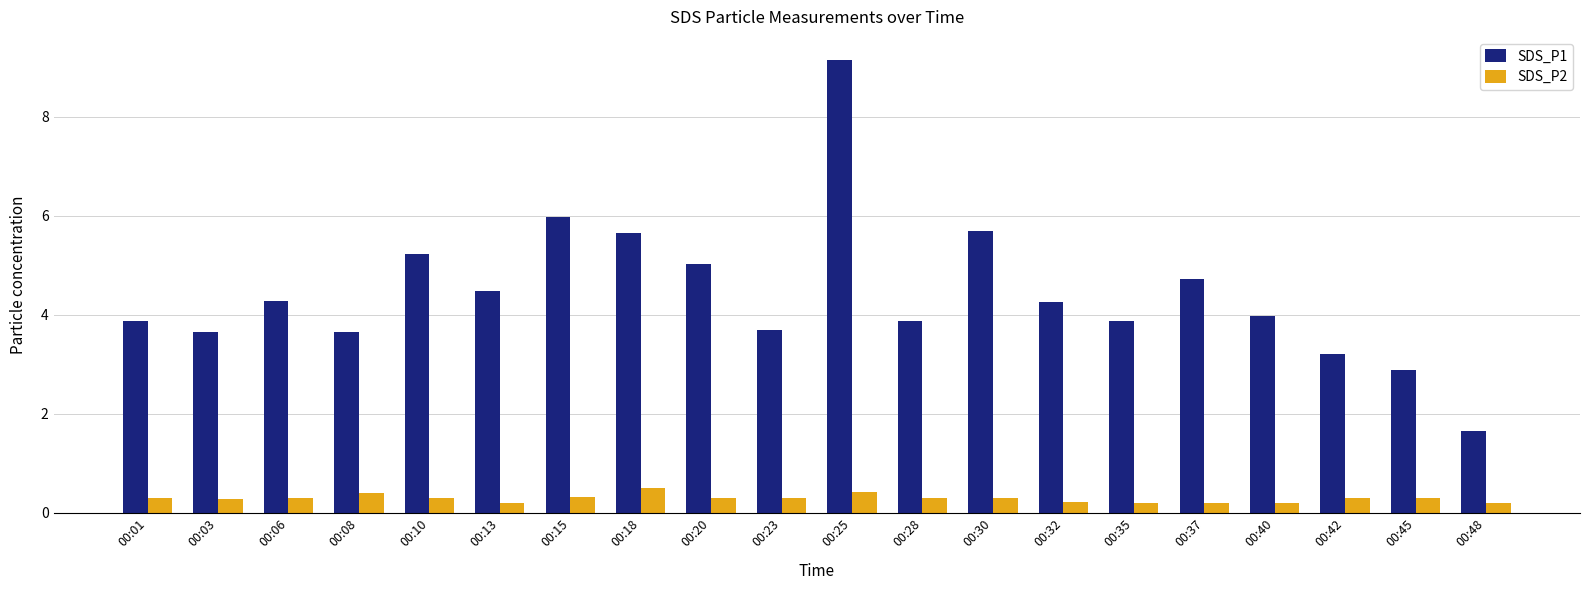

What is the approximate value of SDS_P2 at 00:06?

0.3